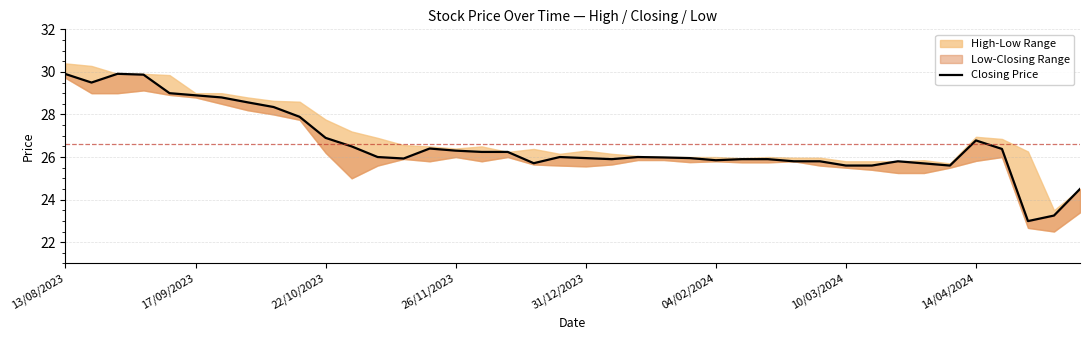

How many lines are shown in the chart?

1